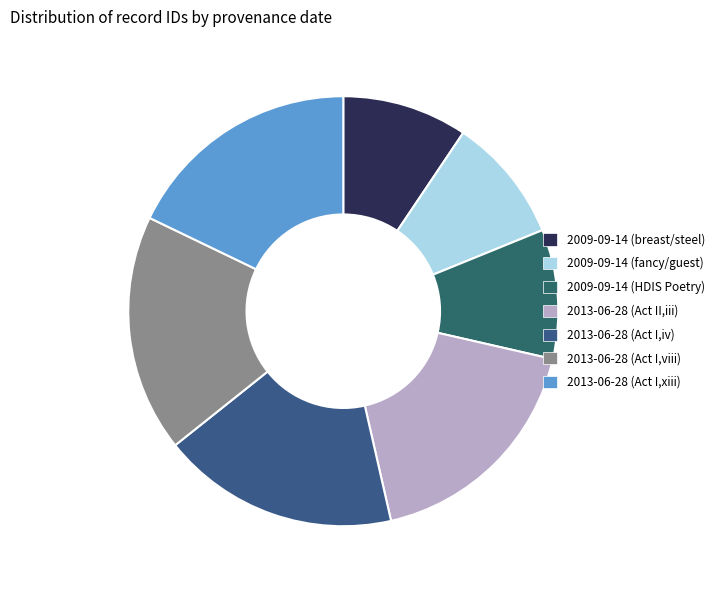

How many segments does this pie chart have?

7